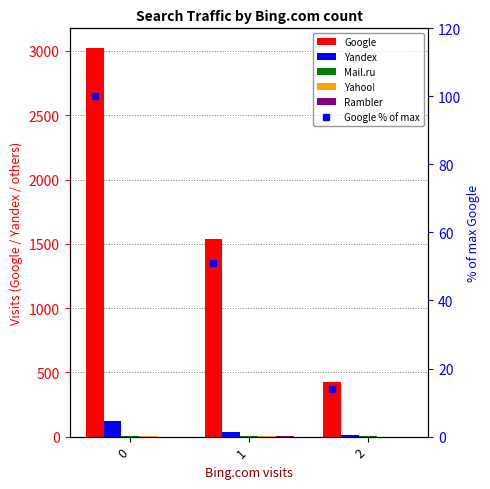

Where is Google % of max nearest to the value 56?

1